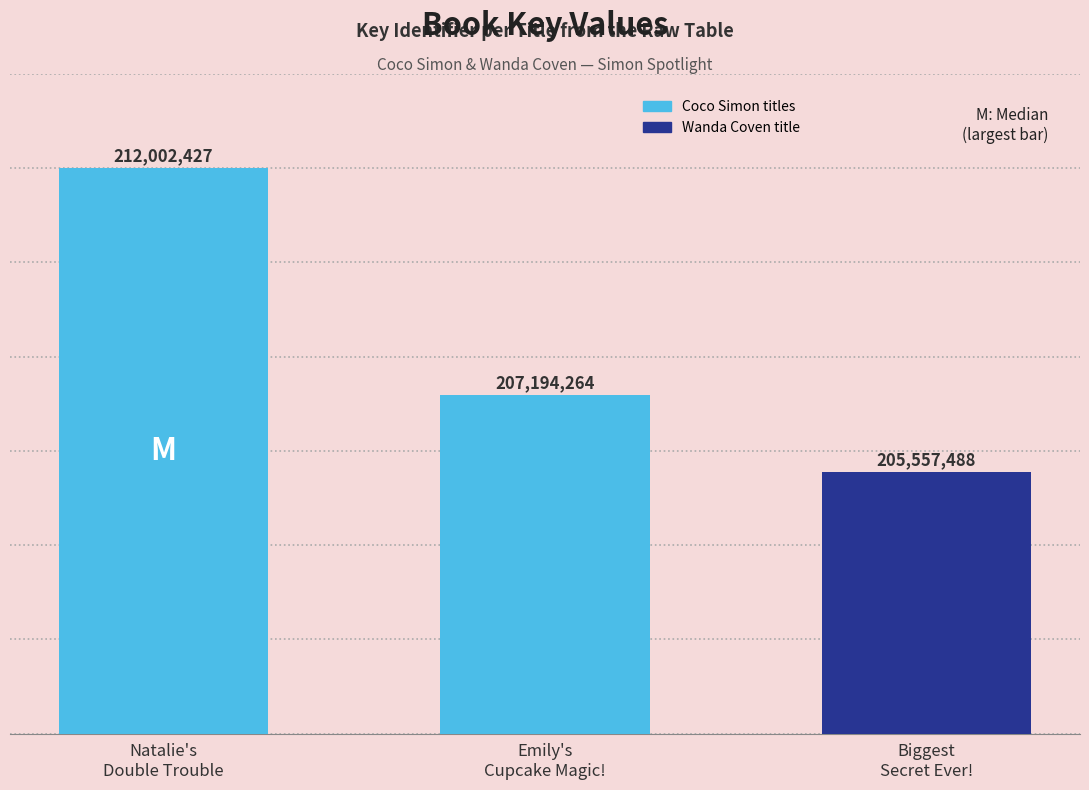

Are the bars grouped side by side (vs. stacked)?

No